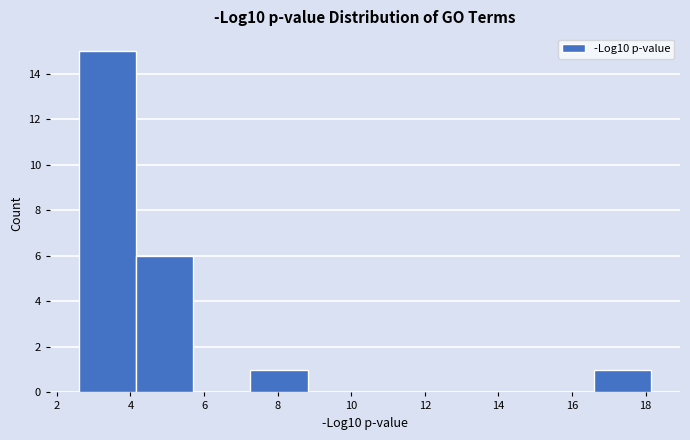

What is the height of the bar covering 7.2 to 8.8 on the x-axis? Neither the bar edges nor the heights are printed on the chart, so give them approximately, as read against the axes.

1